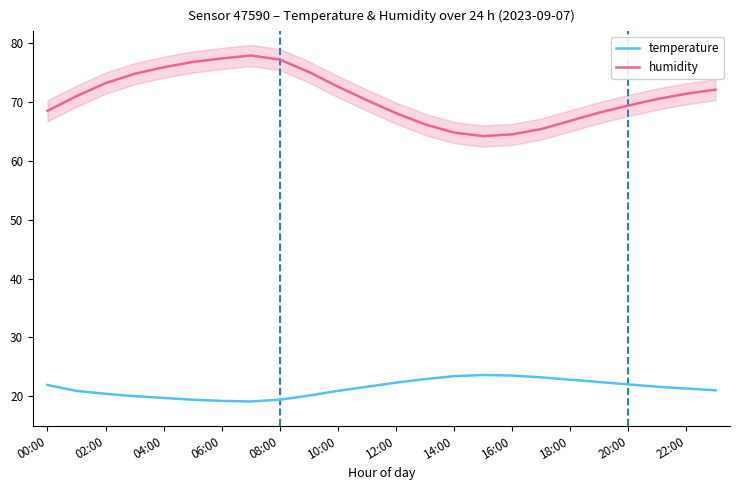

Where is temperature nearest to the value 21?

23